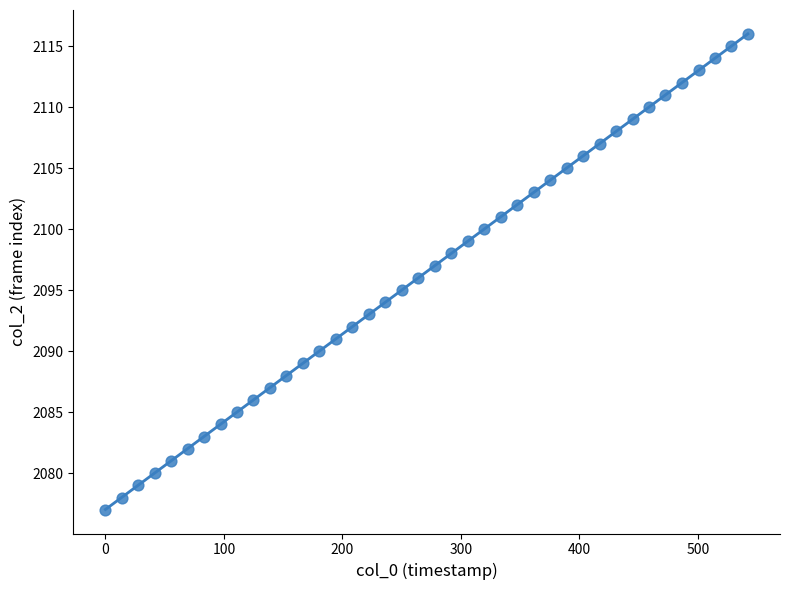

What is the range of Y values (max minus min)?

39